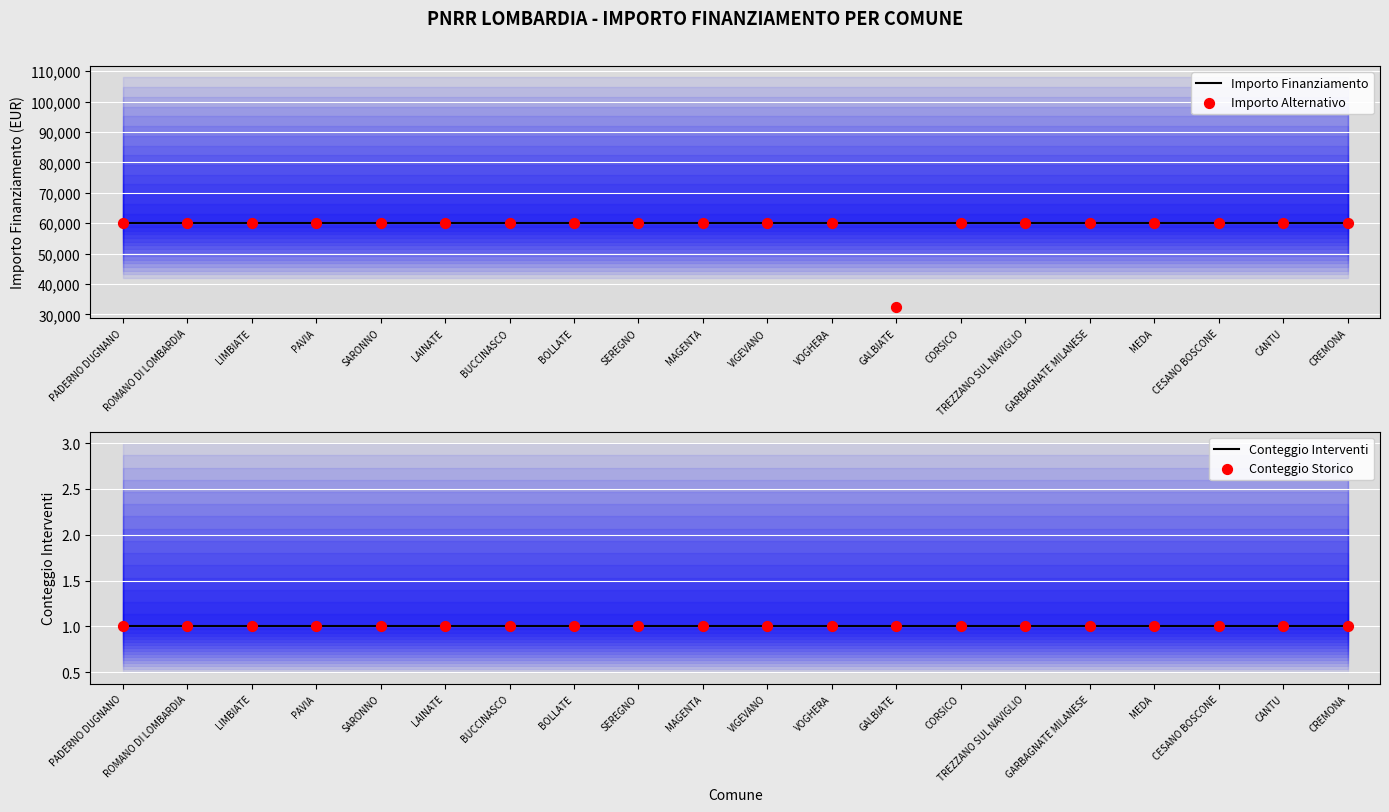

Is the value of Conteggio Interventi at TREZZANO SUL NAVIGLIO greater than the value of Importo Alternativo at BUCCINASCO?

No